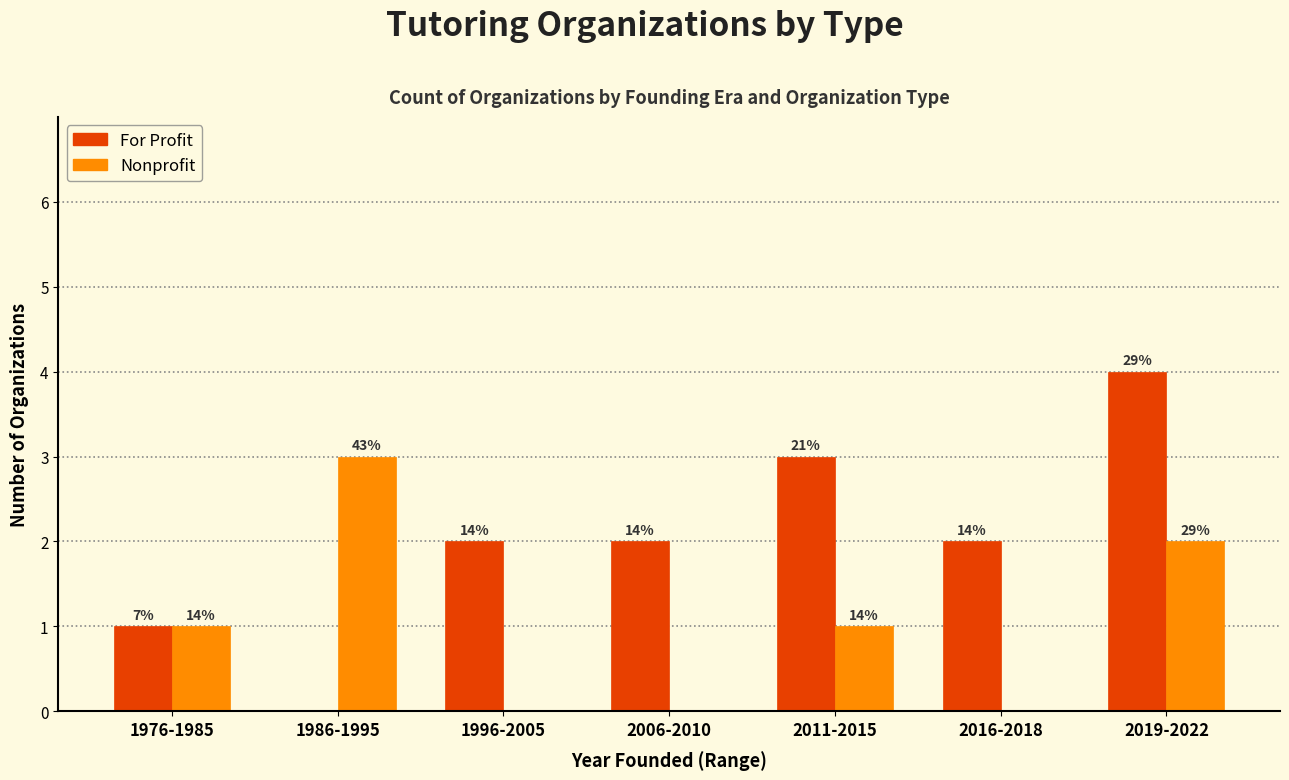

What is the average value of the Nonprofit series?

1